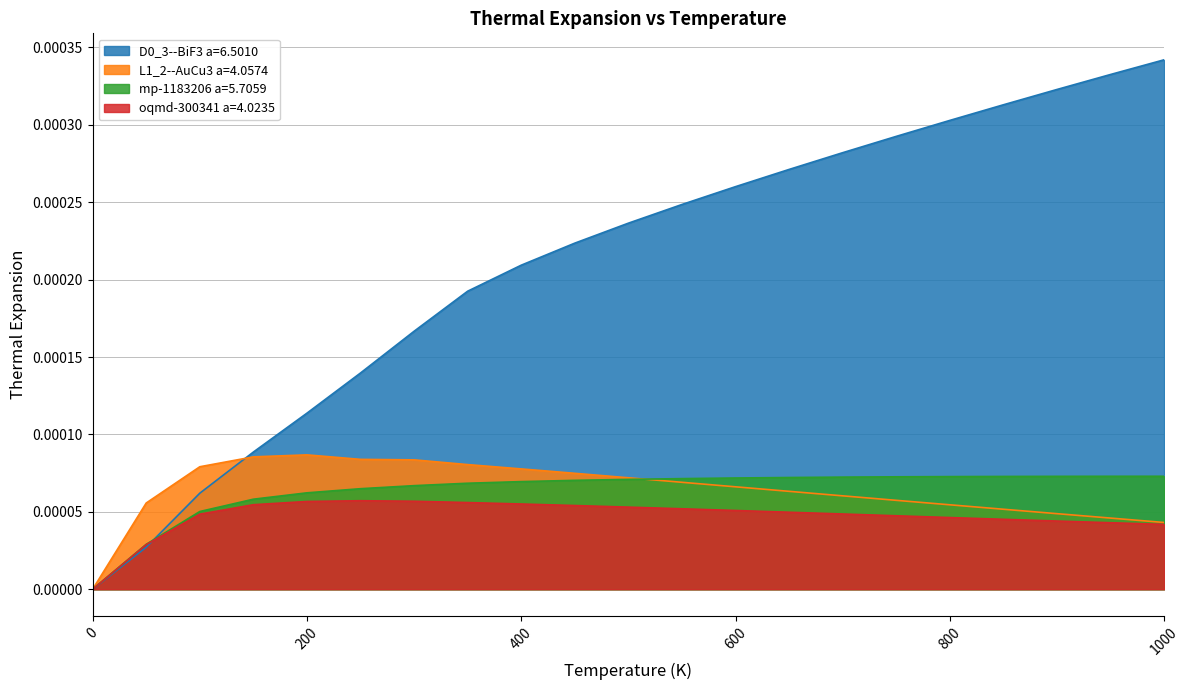

How many mp-1183206 a=5.7059 values are between 0 and 1?

21